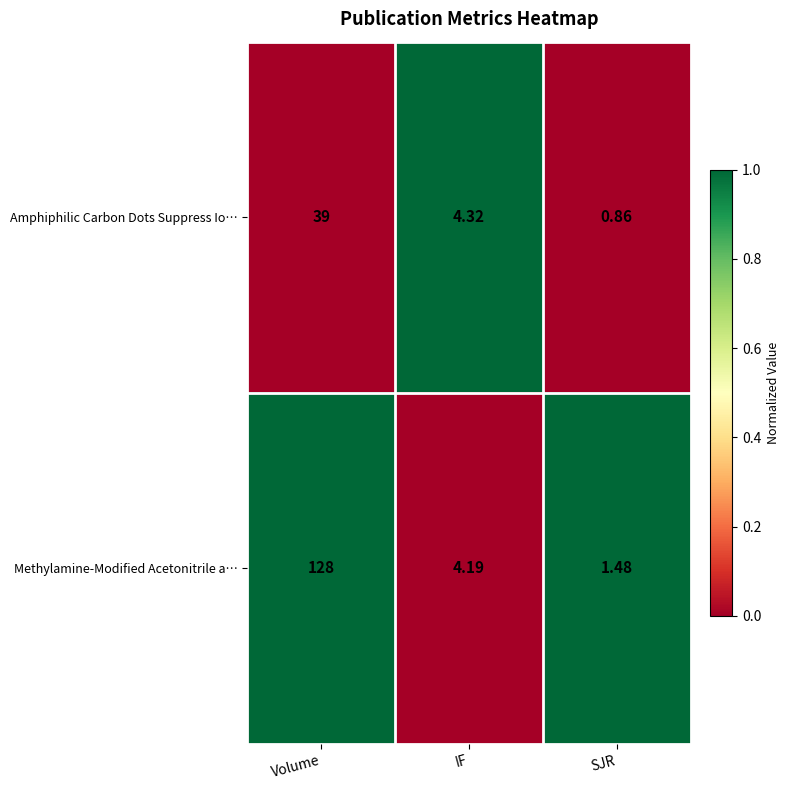

Where does the Amphiphilic Carbon Dots Suppress Io… series first go above 4?

Volume